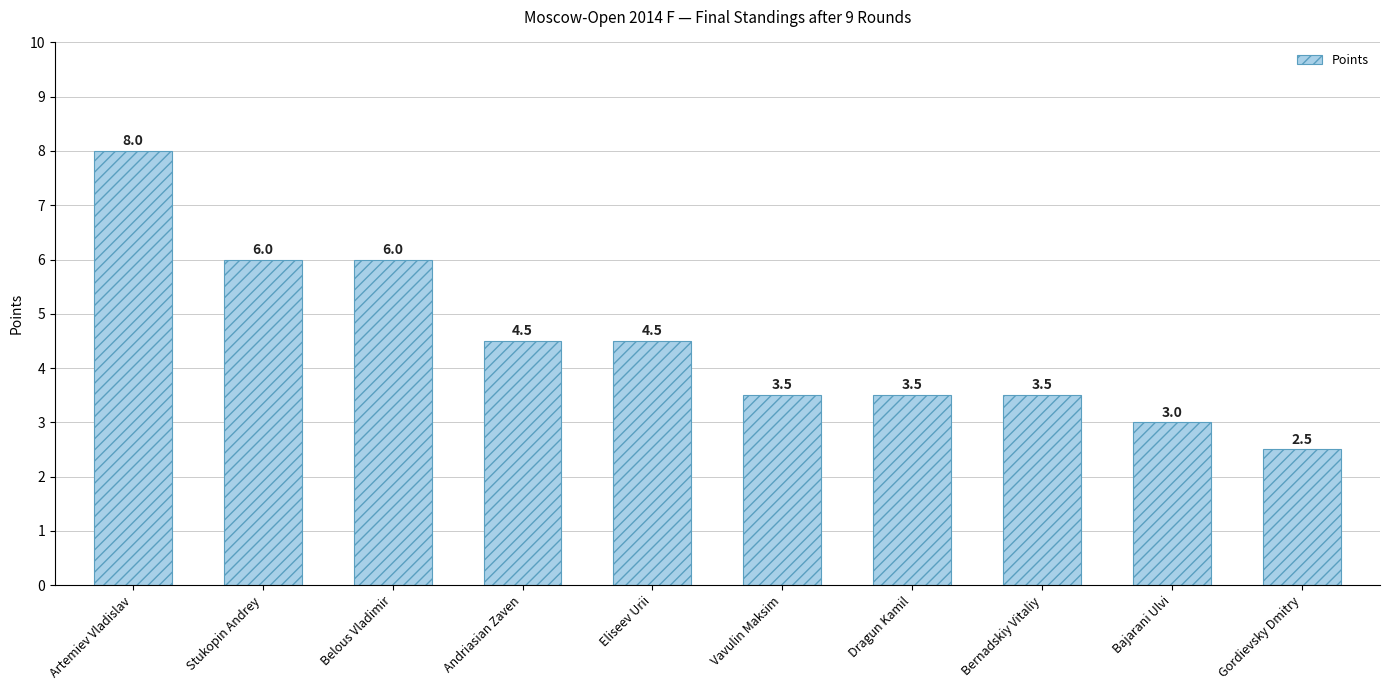

Reading left to right, list all the values displayed in this chart.

Artemiev Vladislav=8.0	Stukopin Andrey=6.0	Belous Vladimir=6.0	Andriasian Zaven=4.5	Eliseev Urii=4.5	Vavulin Maksim=3.5	Dragun Kamil=3.5	Bernadskiy Vitaliy=3.5	Bajarani Ulvi=3.0	Gordievsky Dmitry=2.5